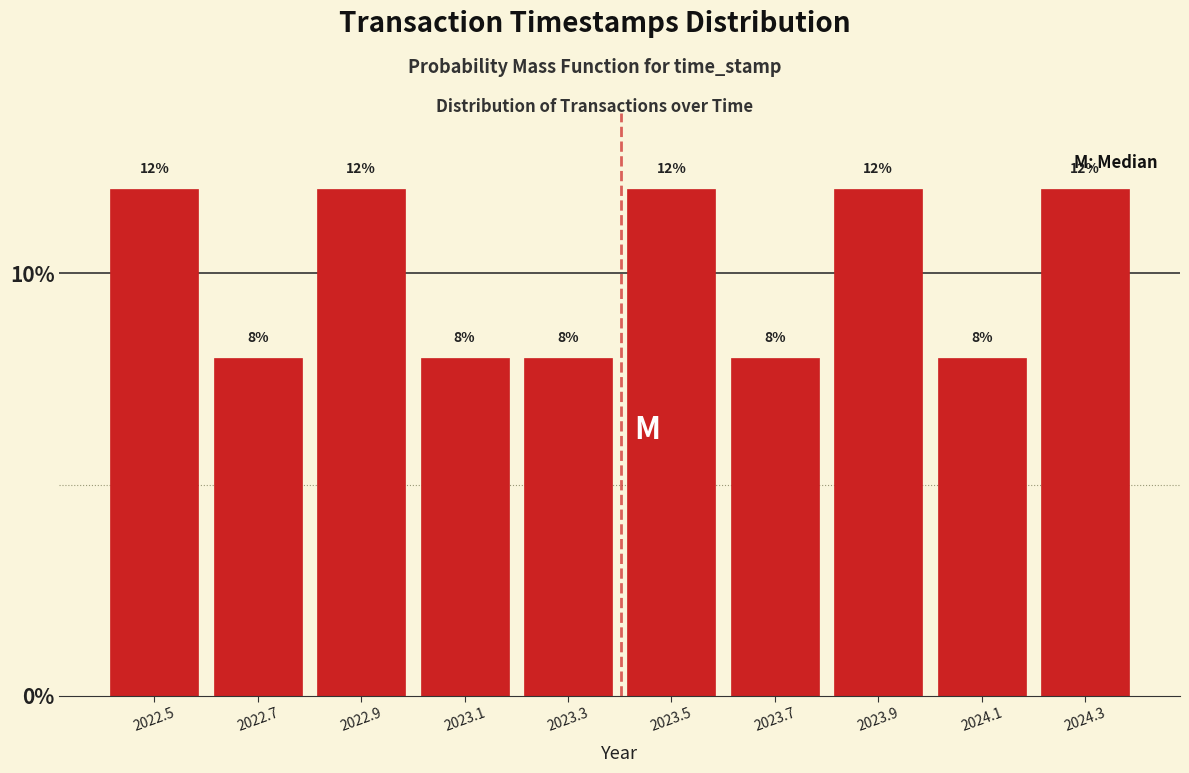

Reading left to right, extract all data points from this chart.

12	8	12	8	8	12	8	12	8	12